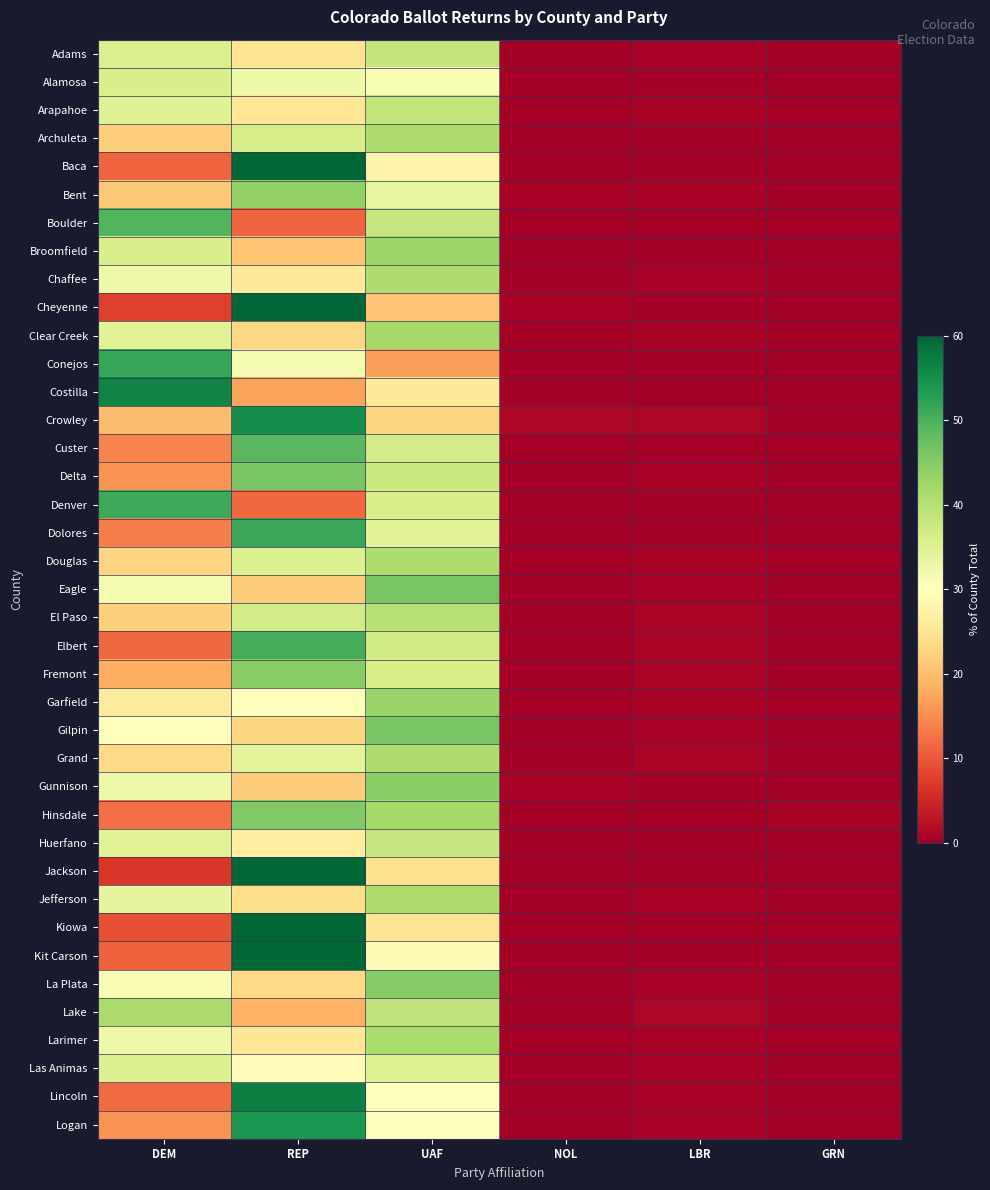

Reading right to left, transcribe all the data shown in this chart.

Adams: GRN=0.1	LBR=0.6	NOL=0.3	UAF=38.5	REP=24.8	DEM=35.7
Alamosa: GRN=0.0	LBR=0.3	NOL=0.3	UAF=31.1	REP=32.4	DEM=35.9
Arapahoe: GRN=0.1	LBR=0.6	NOL=0.3	UAF=38.7	REP=25.2	DEM=35.1
Archuleta: GRN=0.1	LBR=0.3	NOL=0.1	UAF=41.1	REP=36.3	DEM=22.0
Baca: GRN=0.0	LBR=0.5	NOL=0.0	UAF=27.7	REP=60.5	DEM=11.4
Bent: GRN=0.4	LBR=0.6	NOL=0.6	UAF=33.6	REP=43.7	DEM=21.2
Boulder: GRN=0.2	LBR=0.4	NOL=0.2	UAF=38.3	REP=11.5	DEM=49.4
Broomfield: GRN=0.1	LBR=0.5	NOL=0.3	UAF=42.5	REP=20.7	DEM=35.9
Chaffee: GRN=0.2	LBR=0.5	NOL=0.2	UAF=40.9	REP=25.7	DEM=32.4
Cheyenne: GRN=0.0	LBR=0.0	NOL=0.6	UAF=20.7	REP=71.0	DEM=7.7
Clear Creek: GRN=0.0	LBR=0.5	NOL=0.0	UAF=41.7	REP=23.1	DEM=34.6
Conejos: GRN=0.2	LBR=0.3	NOL=0.0	UAF=16.5	REP=31.4	DEM=51.6
Costilla: GRN=0.2	LBR=0.2	NOL=0.5	UAF=25.6	REP=17.0	DEM=56.4
Crowley: GRN=0.0	LBR=1.0	NOL=1.0	UAF=22.9	REP=55.2	DEM=19.8
Custer: GRN=0.1	LBR=0.3	NOL=0.0	UAF=36.7	REP=48.8	DEM=14.1
Delta: GRN=0.2	LBR=0.5	NOL=0.2	UAF=37.6	REP=46.0	DEM=15.5
Denver: GRN=0.2	LBR=0.5	NOL=0.3	UAF=36.3	REP=11.5	DEM=51.3
Dolores: GRN=0.0	LBR=0.3	NOL=0.0	UAF=34.7	REP=51.3	DEM=13.7
Douglas: GRN=0.1	LBR=0.6	NOL=0.2	UAF=40.9	REP=35.6	DEM=22.7
Eagle: GRN=0.1	LBR=0.5	NOL=0.3	UAF=46.0	REP=21.6	DEM=31.6
El Paso: GRN=0.1	LBR=0.7	NOL=0.3	UAF=40.0	REP=36.6	DEM=22.2
Elbert: GRN=0.1	LBR=0.7	NOL=0.1	UAF=36.9	REP=50.6	DEM=11.6
Fremont: GRN=0.1	LBR=0.8	NOL=0.3	UAF=36.2	REP=44.6	DEM=18.1
Garfield: GRN=0.3	LBR=0.5	NOL=0.2	UAF=43.1	REP=29.8	DEM=26.2
Gilpin: GRN=0.0	LBR=0.6	NOL=0.3	UAF=46.1	REP=22.8	DEM=30.2
Grand: GRN=0.1	LBR=0.9	NOL=0.4	UAF=40.9	REP=34.4	DEM=23.3
Gunnison: GRN=0.2	LBR=0.5	NOL=0.5	UAF=44.3	REP=21.7	DEM=32.8
Hinsdale: GRN=0.5	LBR=0.0	NOL=0.0	UAF=41.9	REP=45.2	DEM=12.4
Huerfano: GRN=0.1	LBR=0.2	NOL=0.4	UAF=38.2	REP=26.5	DEM=34.5
Jackson: GRN=0.0	LBR=0.0	NOL=0.0	UAF=24.4	REP=68.9	DEM=6.7
Jefferson: GRN=0.1	LBR=0.5	NOL=0.2	UAF=41.2	REP=24.1	DEM=33.9
Kiowa: GRN=0.0	LBR=0.0	NOL=0.0	UAF=24.8	REP=65.8	DEM=9.3
Kit Carson: GRN=0.0	LBR=0.2	NOL=0.2	UAF=29.0	REP=59.7	DEM=11.0
La Plata: GRN=0.1	LBR=0.5	NOL=0.2	UAF=44.9	REP=23.2	DEM=31.2
Lake: GRN=0.0	LBR=0.9	NOL=0.1	UAF=38.9	REP=18.6	DEM=41.4
Larimer: GRN=0.2	LBR=0.6	NOL=0.2	UAF=41.1	REP=25.5	DEM=32.4
Las Animas: GRN=0.0	LBR=0.5	NOL=0.0	UAF=35.0	REP=29.2	DEM=35.2
Lincoln: GRN=0.0	LBR=0.6	NOL=0.4	UAF=30.1	REP=57.1	DEM=11.7
Logan: GRN=0.0	LBR=0.6	NOL=0.2	UAF=30.0	REP=53.7	DEM=15.5